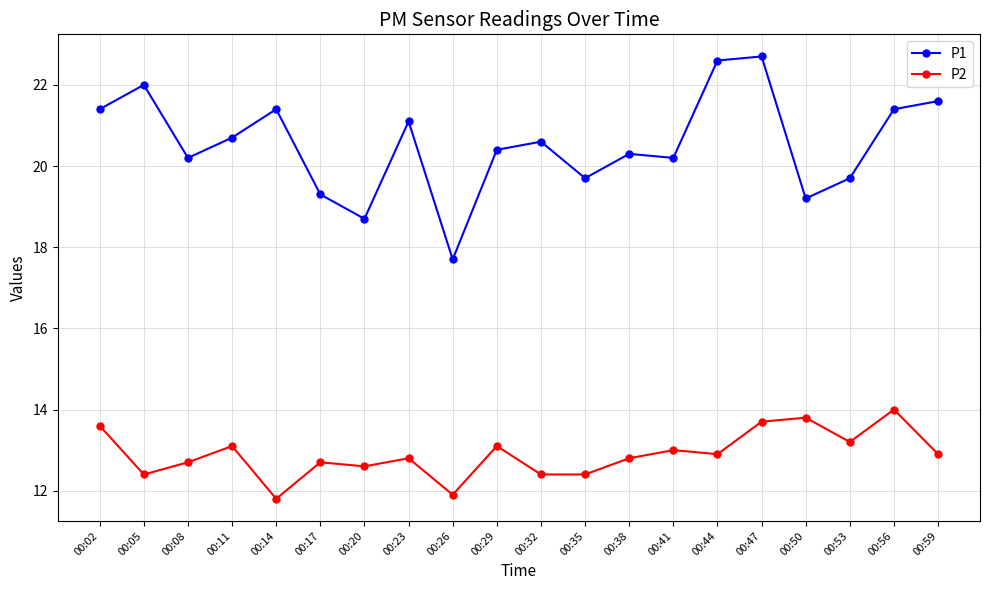

At which label does P2 first exceed 12?

00:02